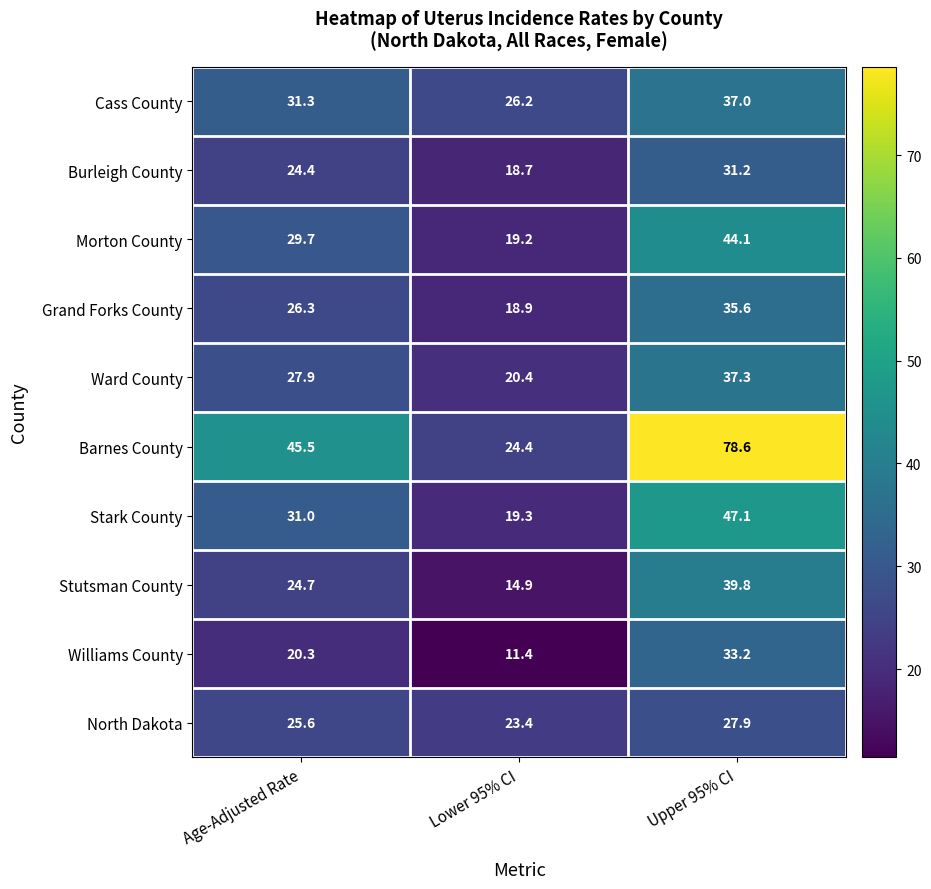

At which label does Burleigh County first exceed 24?

Age-Adjusted Rate